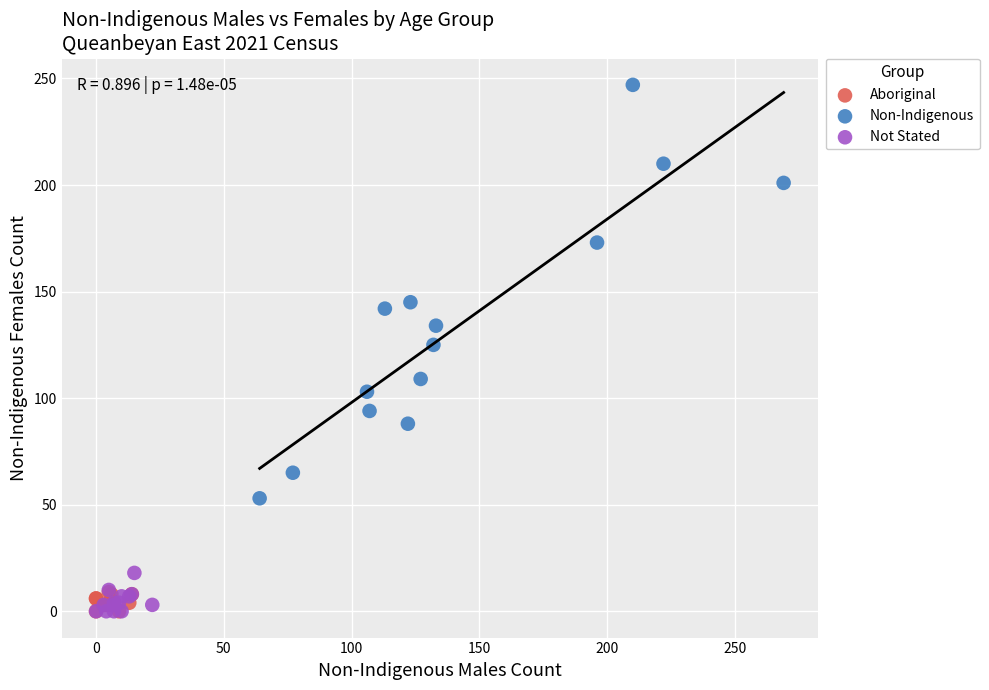

Which series has the widest spread of Y values?

Non-Indigenous